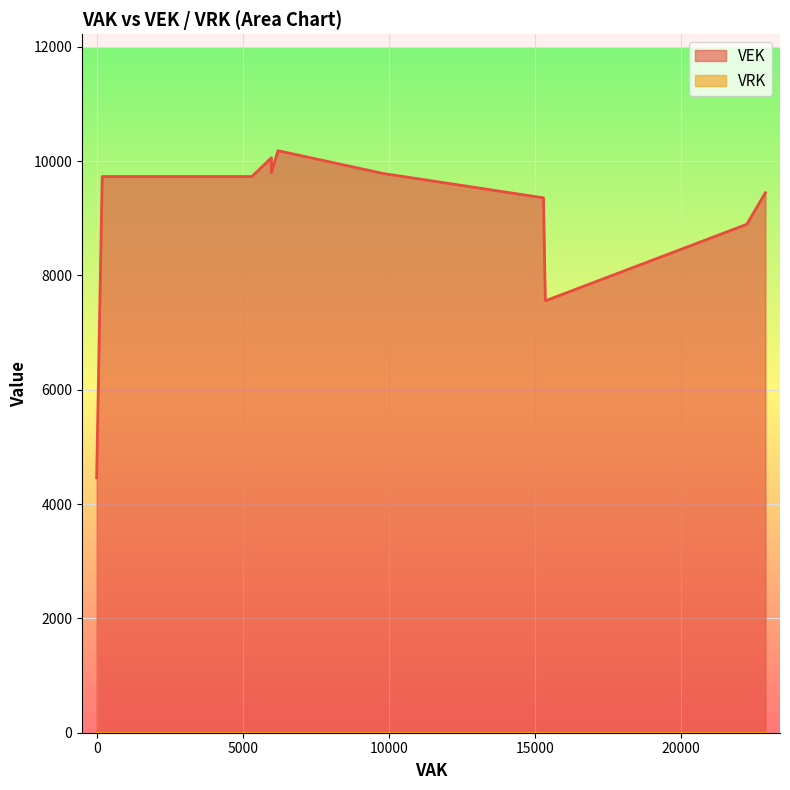

True or false: VEK and VRK cross at least once.

False